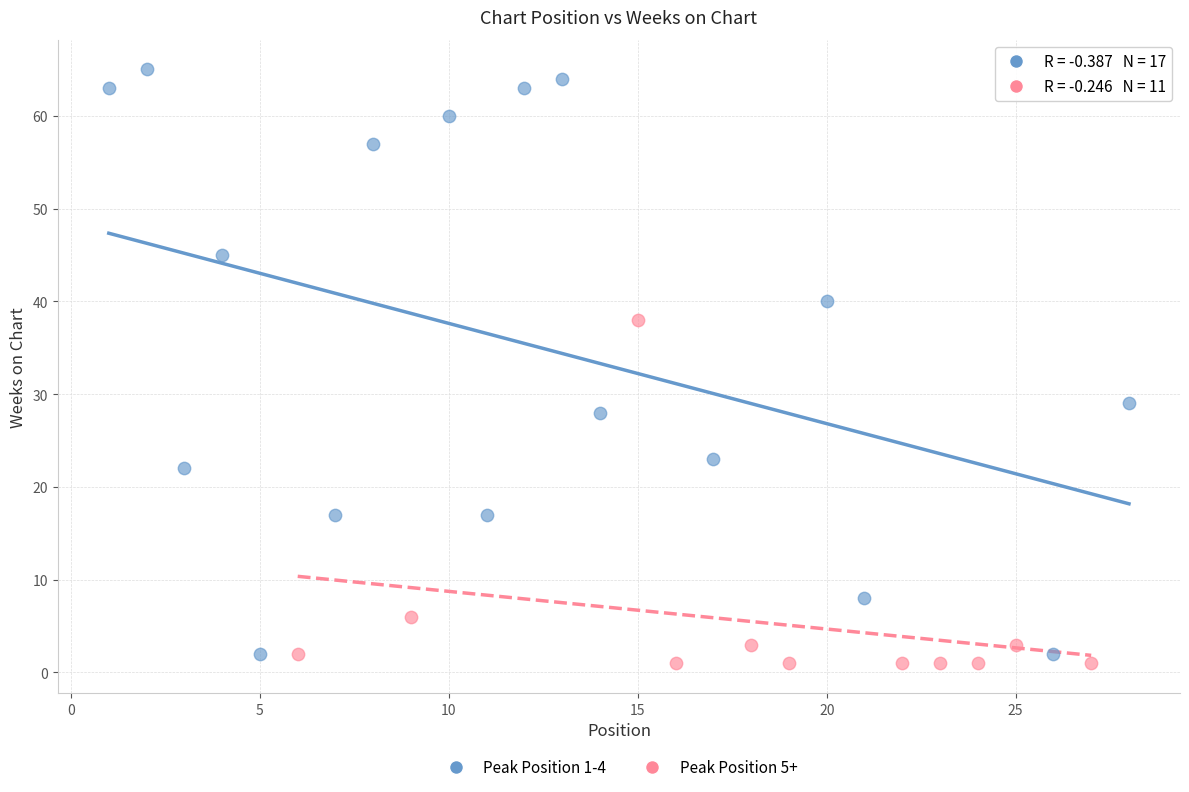

Which series reaches the maximum Y coordinate?

Peak Position 1-4